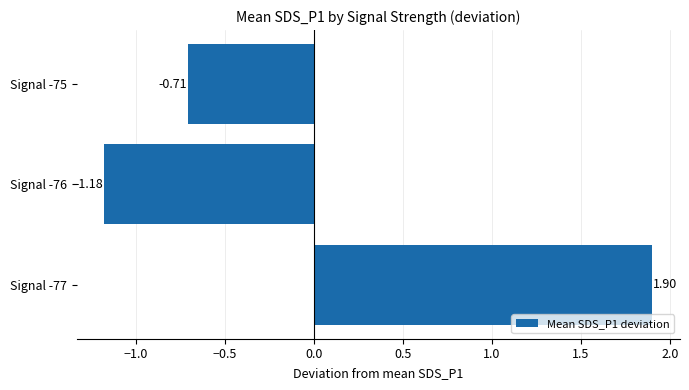

List the labels in order of value, smallest first.

Signal -76, Signal -75, Signal -77